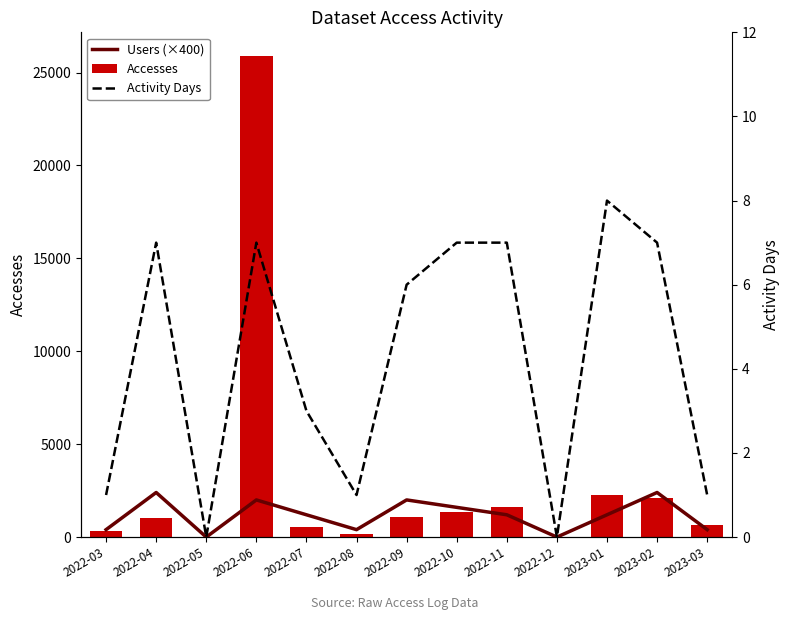

What is the total value across all series at 2022-11?

2823